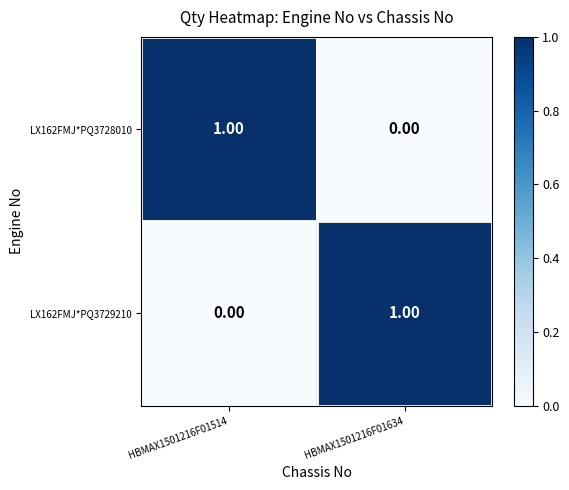

Rank the categories by LX162FMJ*PQ3728010 value from lowest to highest.

HBMAX1501216F01634, HBMAX1501216F01514